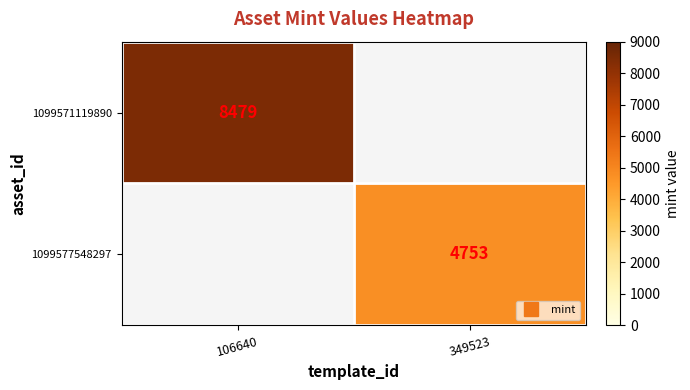

How many series are shown in this chart?

2